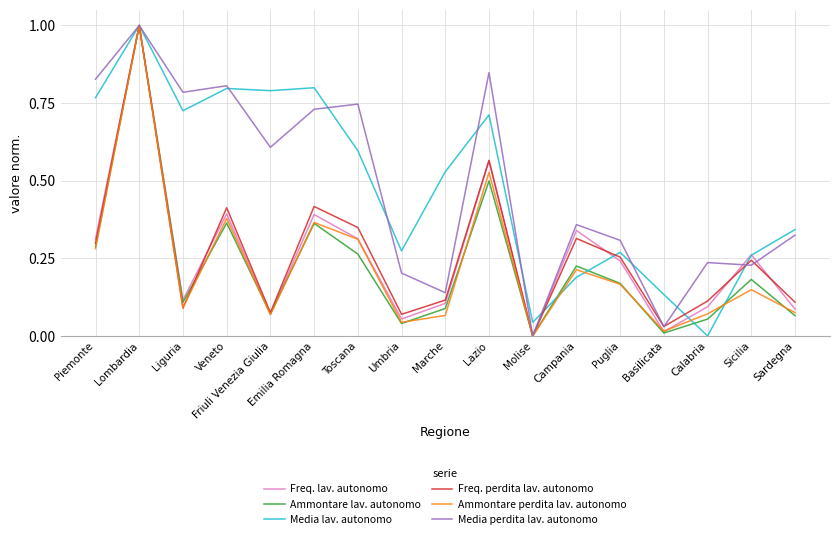

At which category is the sum across all series the highest?

Lombardia